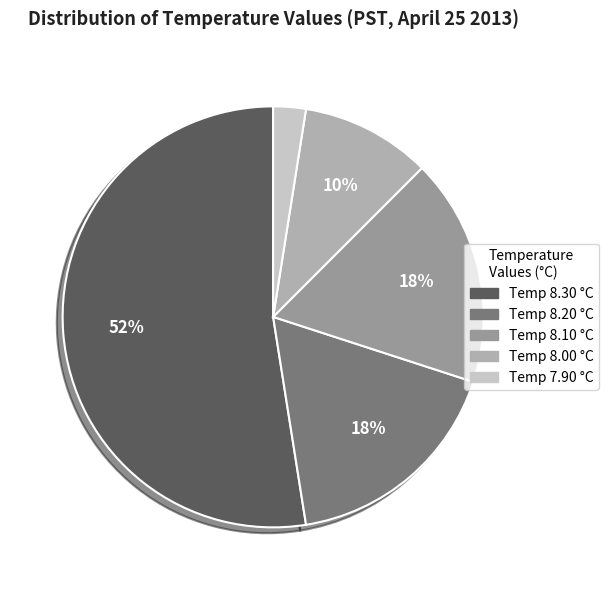

How many slices are in this pie chart?

5